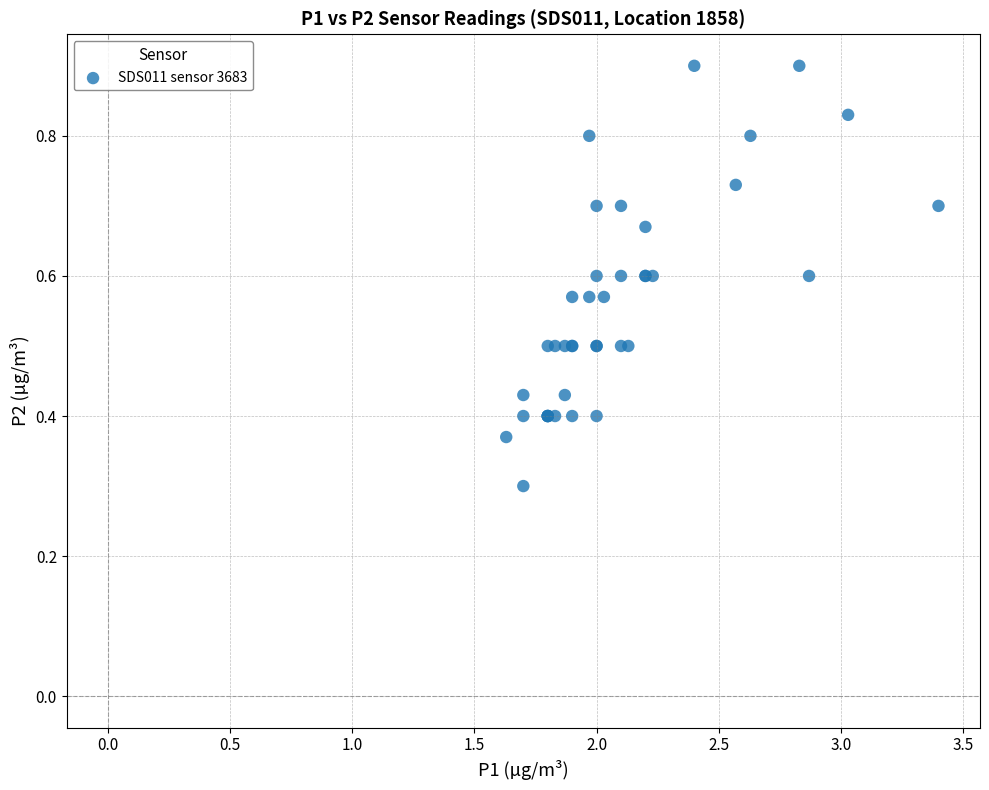

What Y value in the scatter plot is closest to 0?

0.3